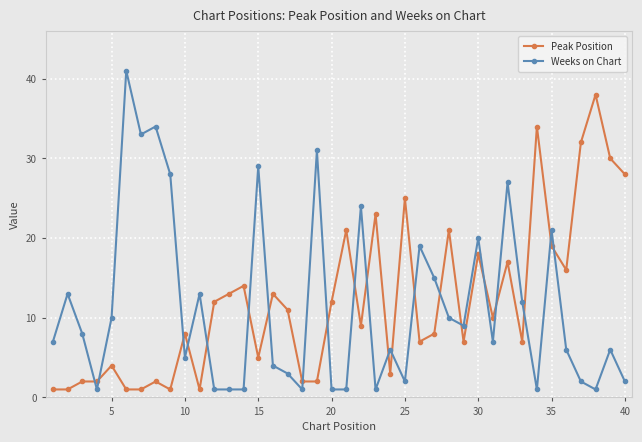

What is the sum of all Weeks on Chart values?

457